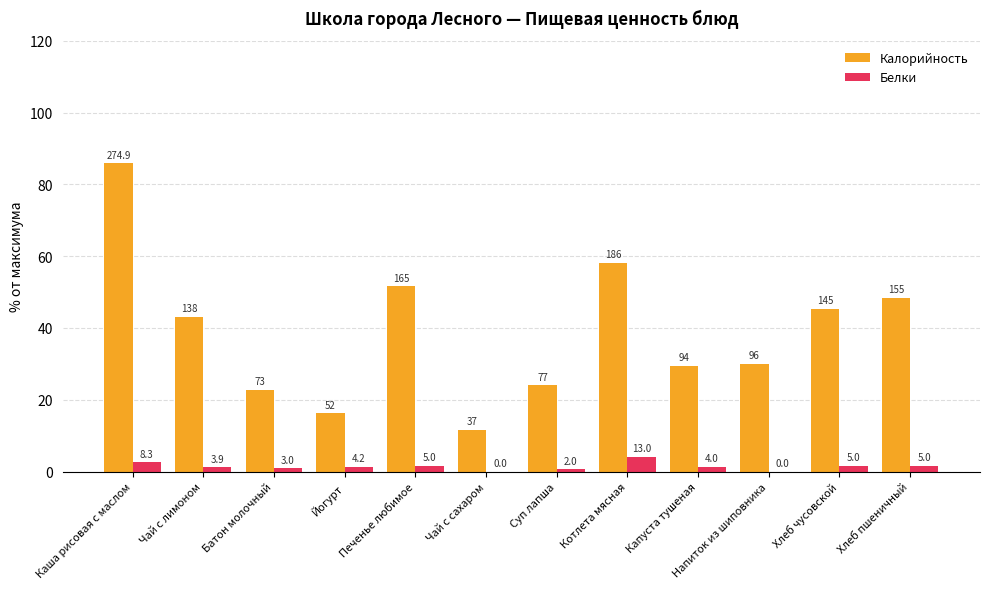

Between Хлеб пшеничный and Хлеб чусовской, which is larger?

Хлеб пшеничный